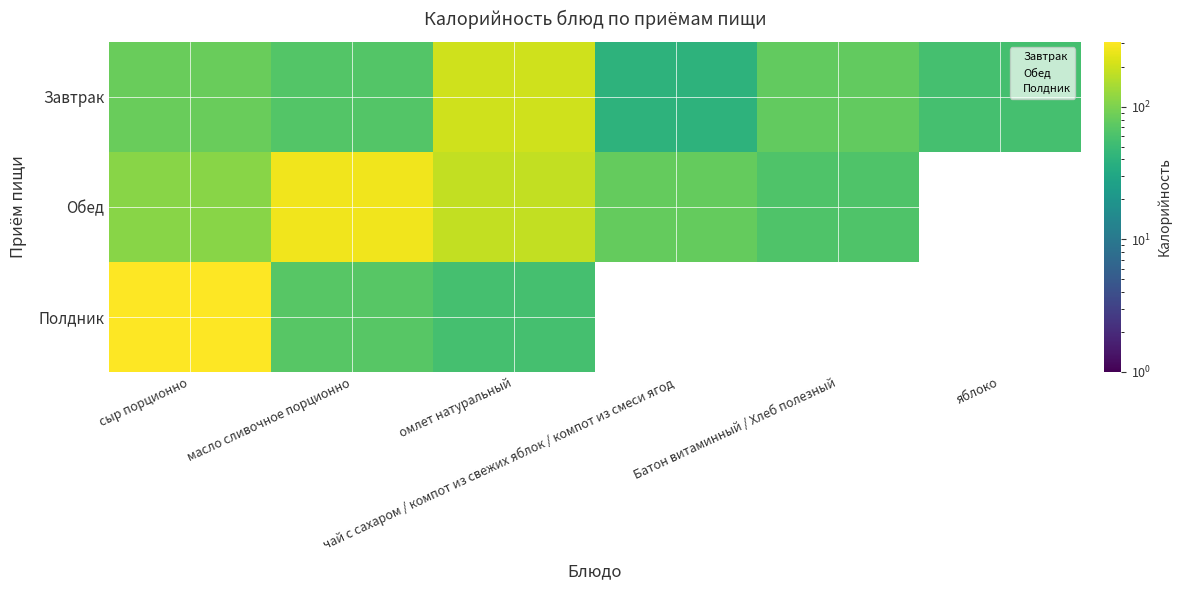

Which has a higher value, яблоко or омлет натуральный?

омлет натуральный